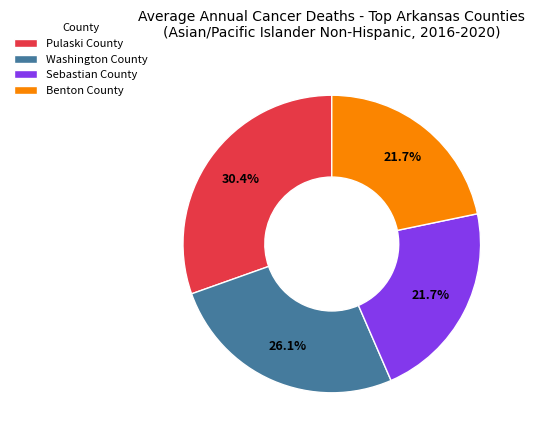

Does Sebastian County represent more than half of the total?

No